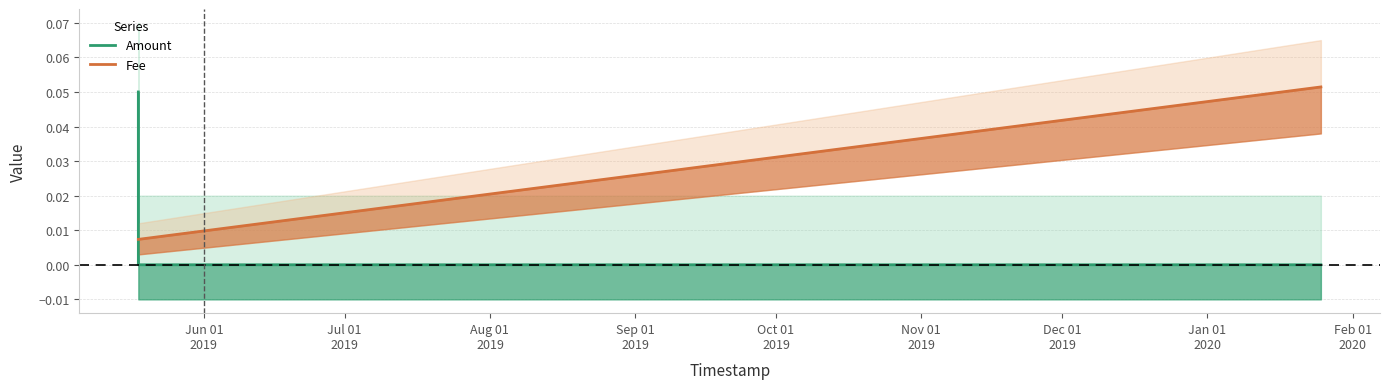

Rank the series by their maximum value, from highest to lowest.

Fee, Amount